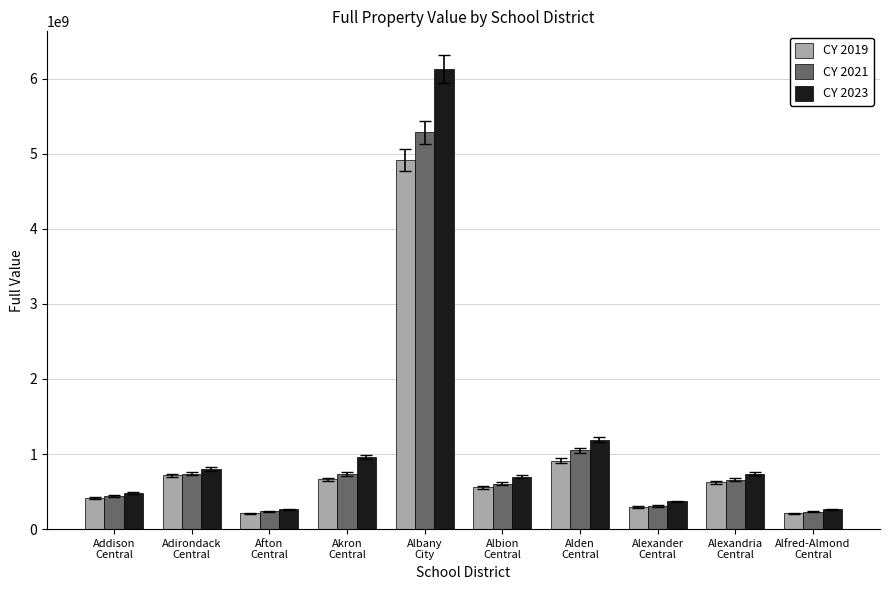

What position from the right is Albion
Central?

5